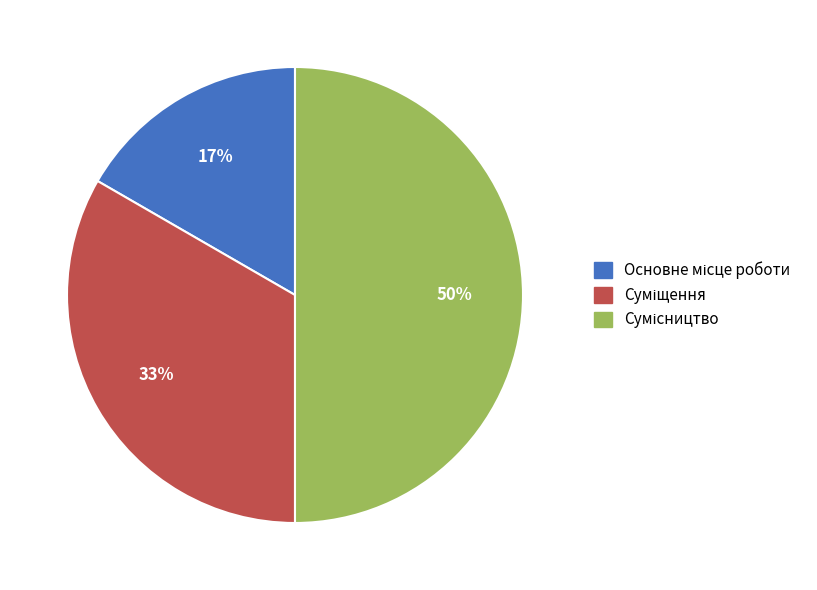

To the nearest percent, what is the difference between the largest and smallest slice percentages?

33%